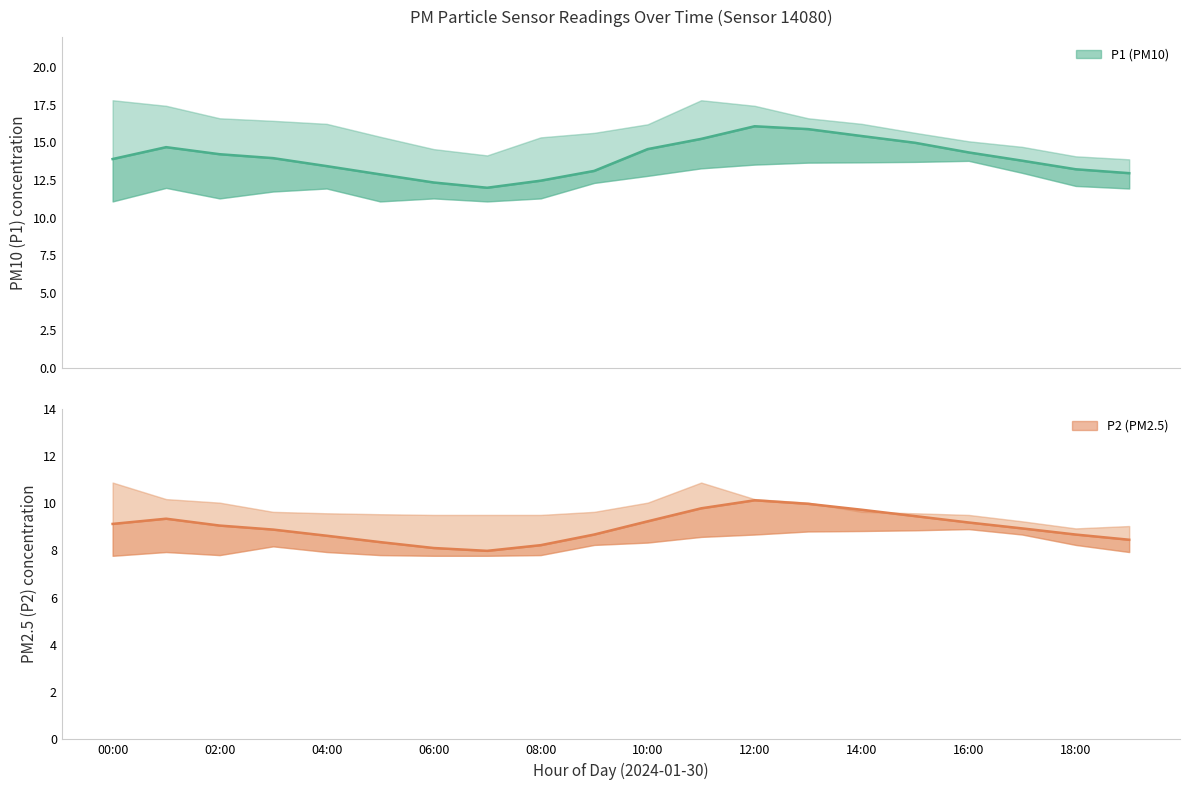

What is the average value of the P1_upper series?

15.9